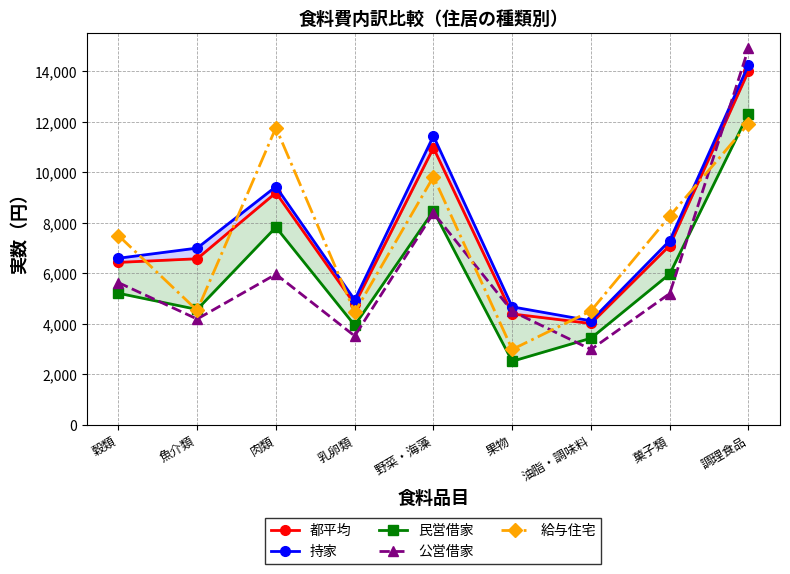

At how many categories does at least one series exceed 11369?

3